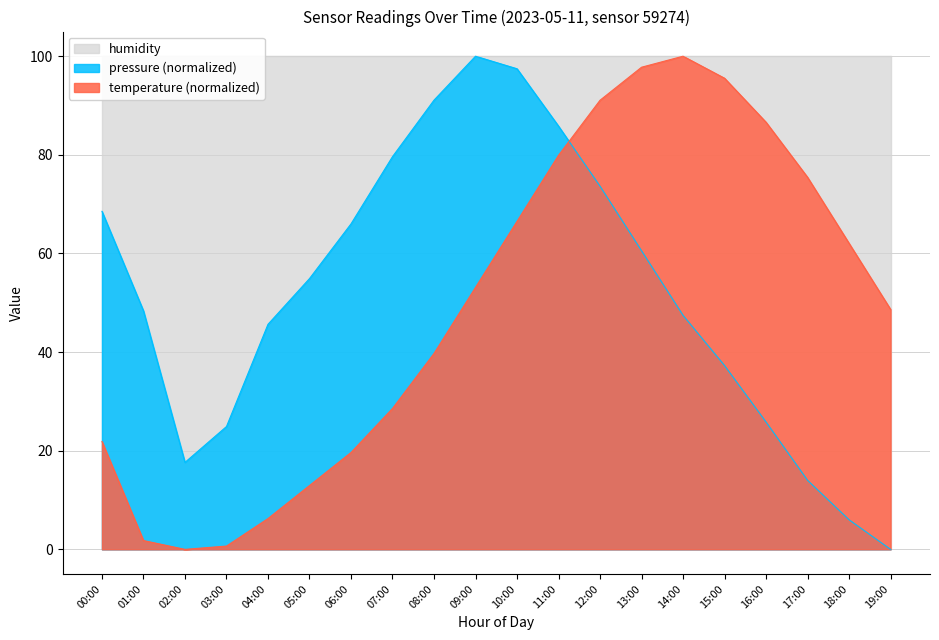

What is the sum of all pressure values?

1044.7